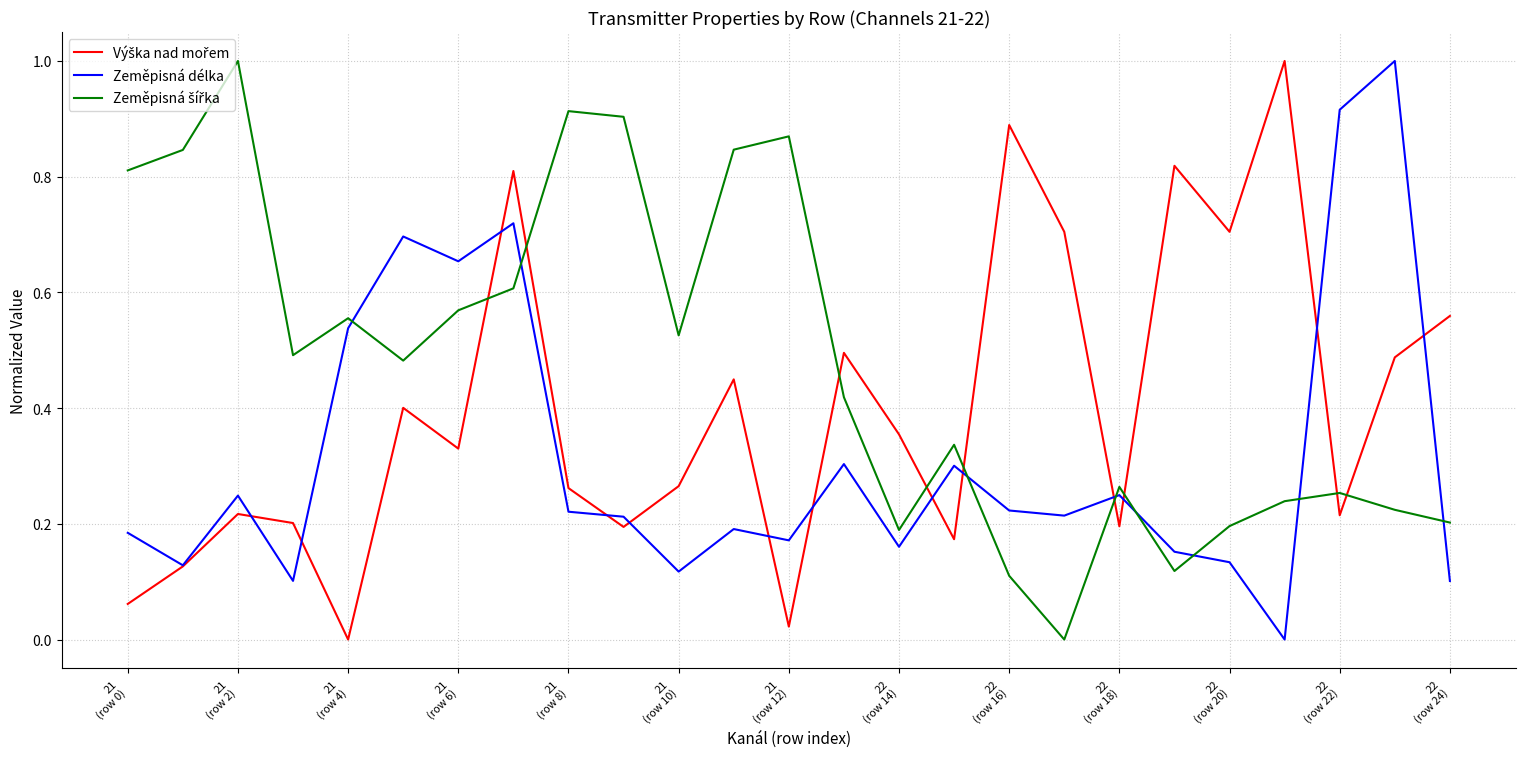

How many series are shown in this chart?

3